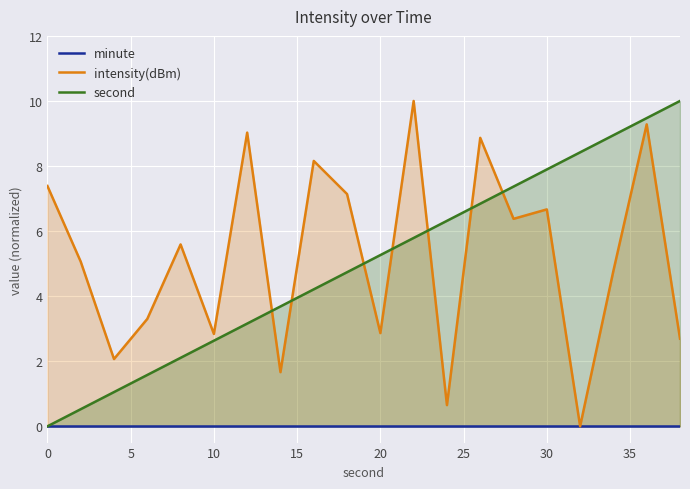

How many positive values does the second series have?

19